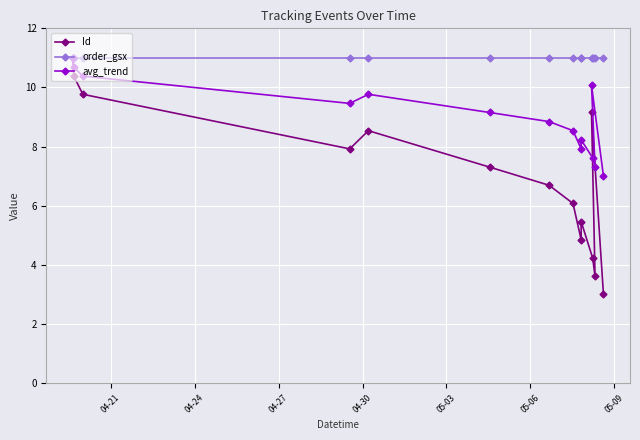

Which series has the widest spread of values?

Id